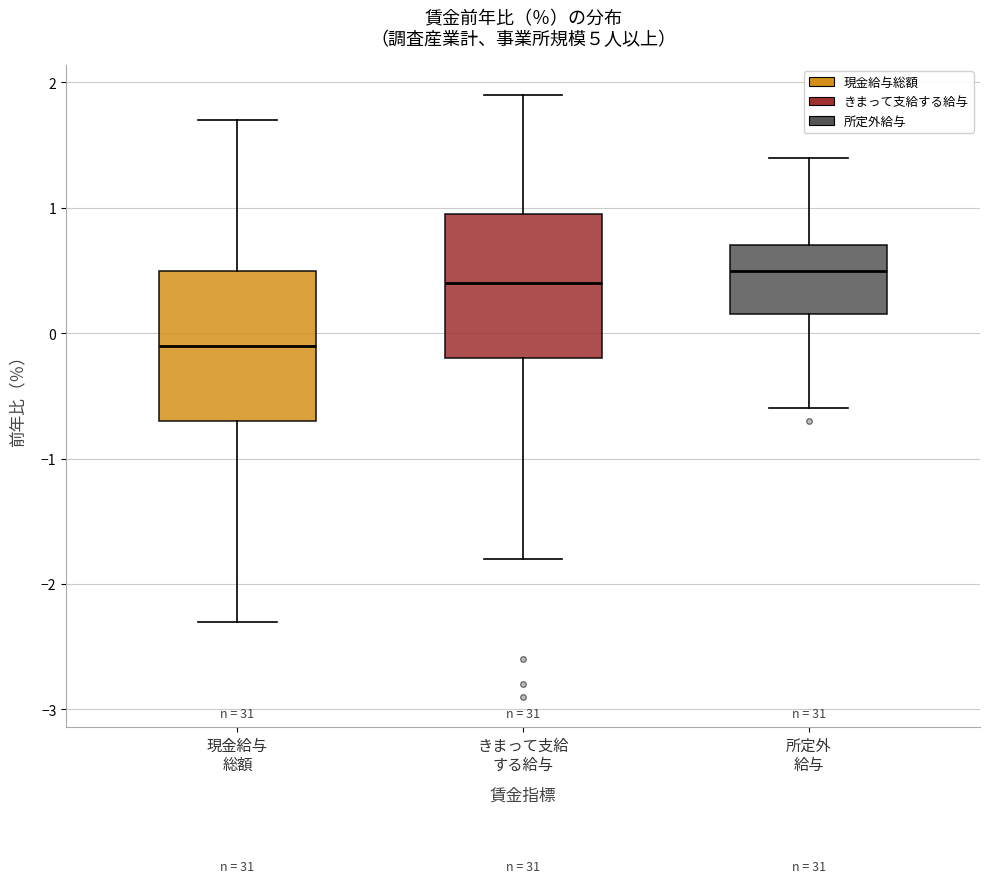

Which box's median line is the lowest?

現金給与 総額